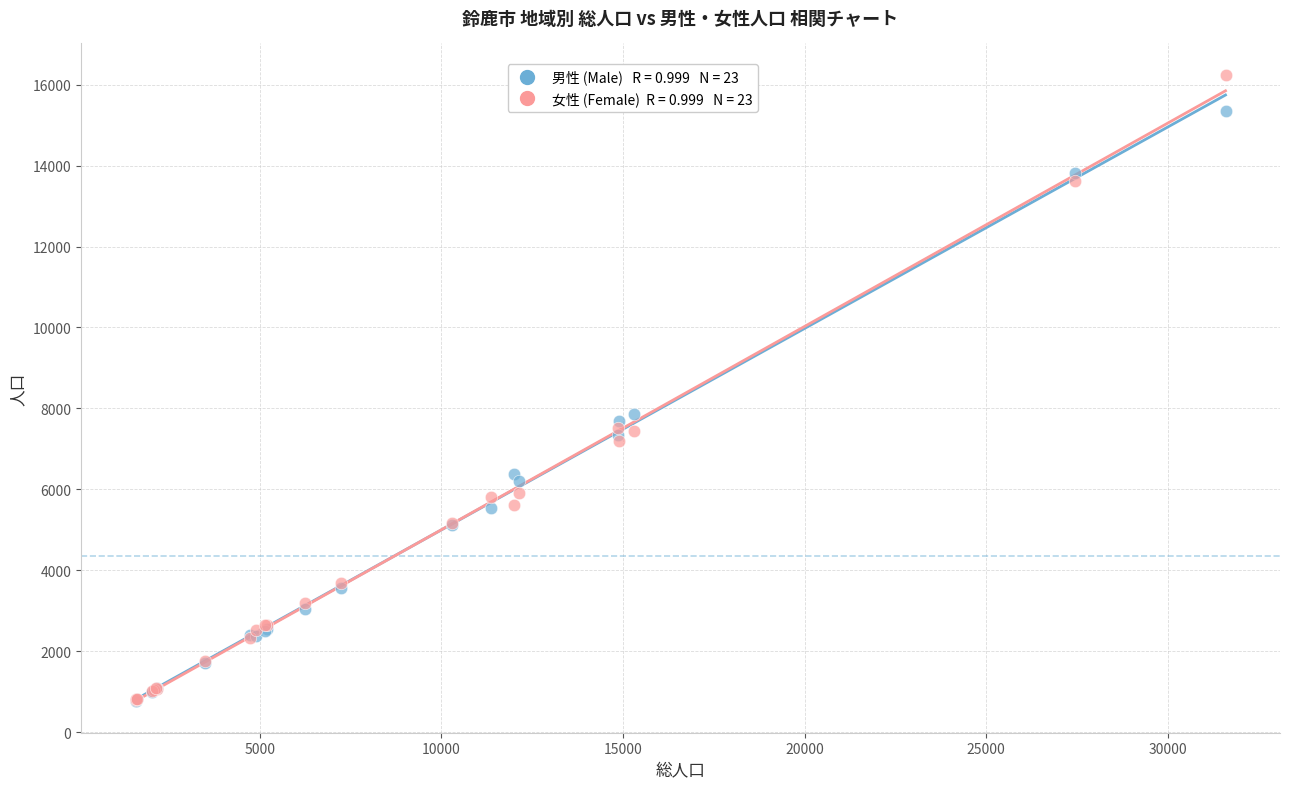

Across all series, what Y value is closest to 8501?

7861